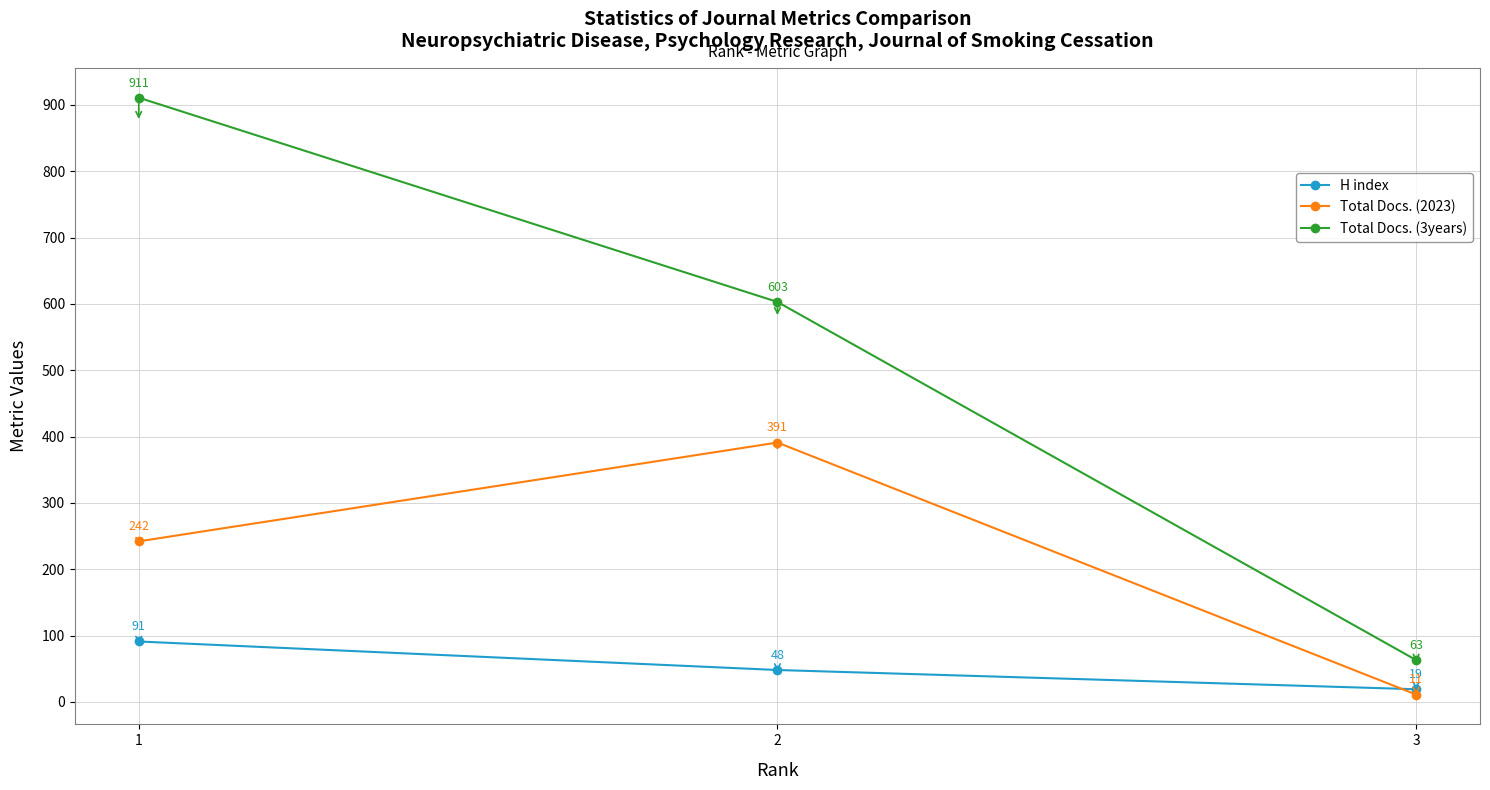

What is the sum of the H index values at 1 and 3?

110